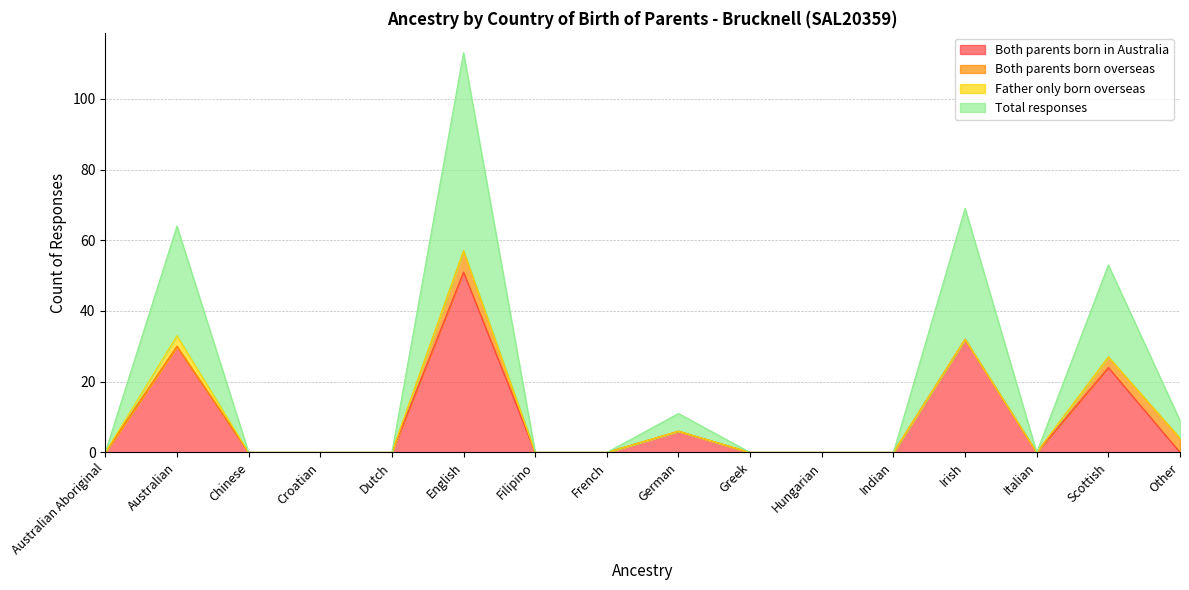

At how many categories does at least one series exceed 15?

4